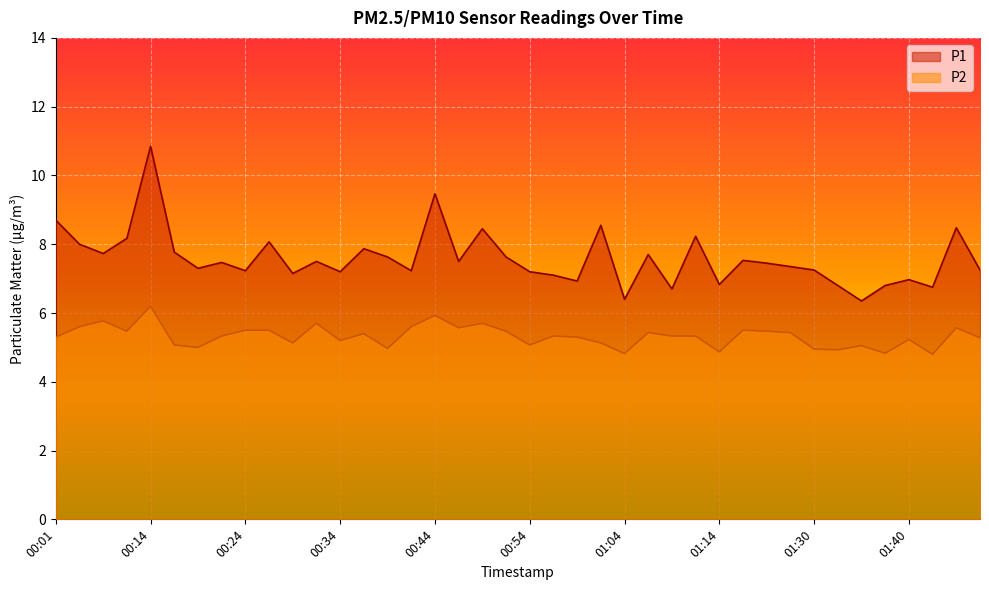

Reading left to right, extract all data points from this chart.

P1: 8.7	8.0	7.7	8.2	10.8	7.8	7.3	7.5	7.2	8.1	7.2	7.5	7.2	7.9	7.6	7.2	9.5	7.5	8.4	7.6	7.2	7.1	6.9	8.6	6.4	7.7	6.7	8.2	6.8	7.5	7.5	7.3	7.2	6.8	6.3	6.8	7.0	6.8	8.5	7.2
P2: 5.3	5.6	5.8	5.5	6.2	5.1	5.0	5.3	5.5	5.5	5.1	5.7	5.2	5.4	5.0	5.6	5.9	5.6	5.7	5.5	5.1	5.3	5.3	5.1	4.8	5.4	5.3	5.3	4.9	5.5	5.5	5.4	5.0	4.9	5.0	4.8	5.2	4.8	5.6	5.3